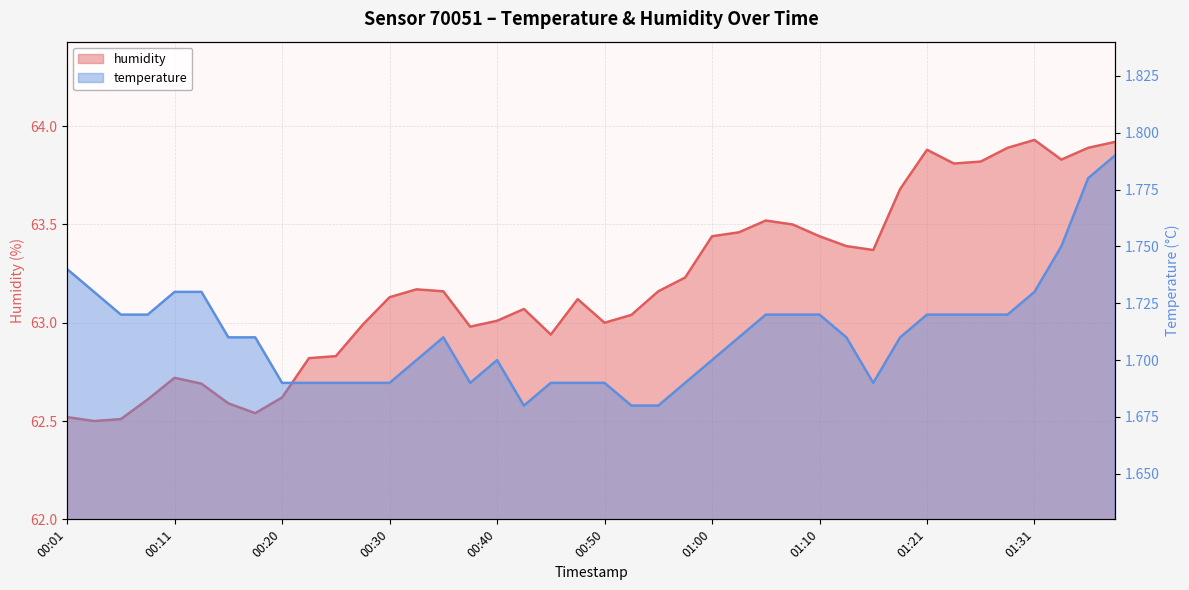

At which label does temperature reach its minimum?

00:43